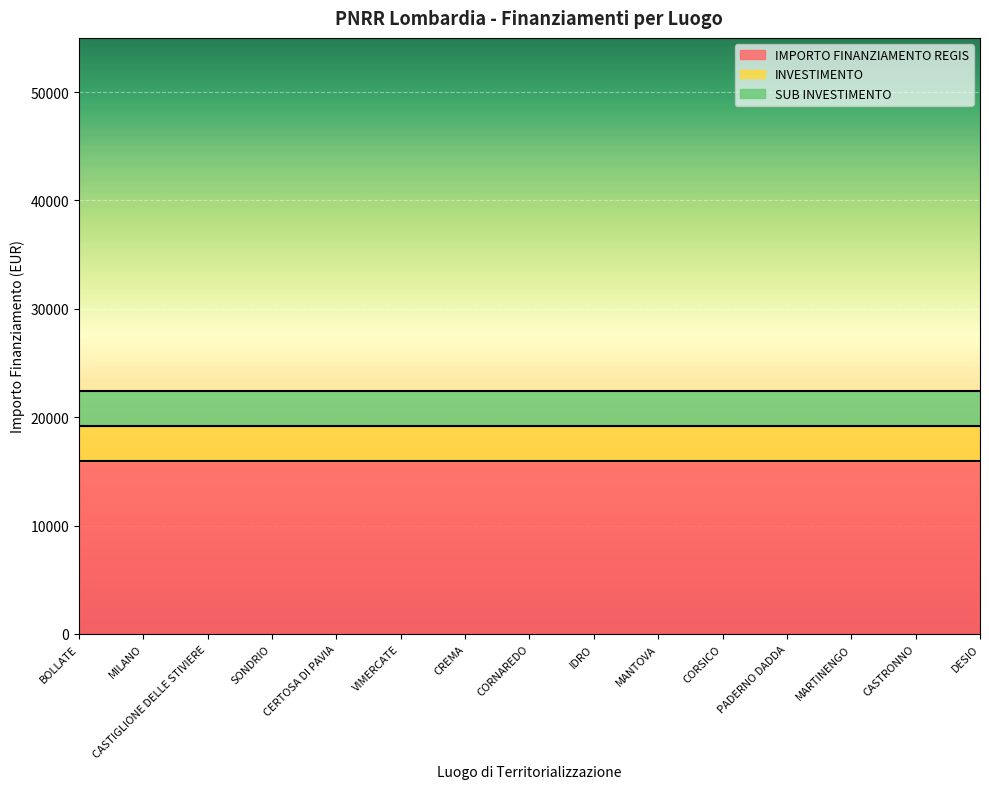

How many lines are shown in the chart?

3